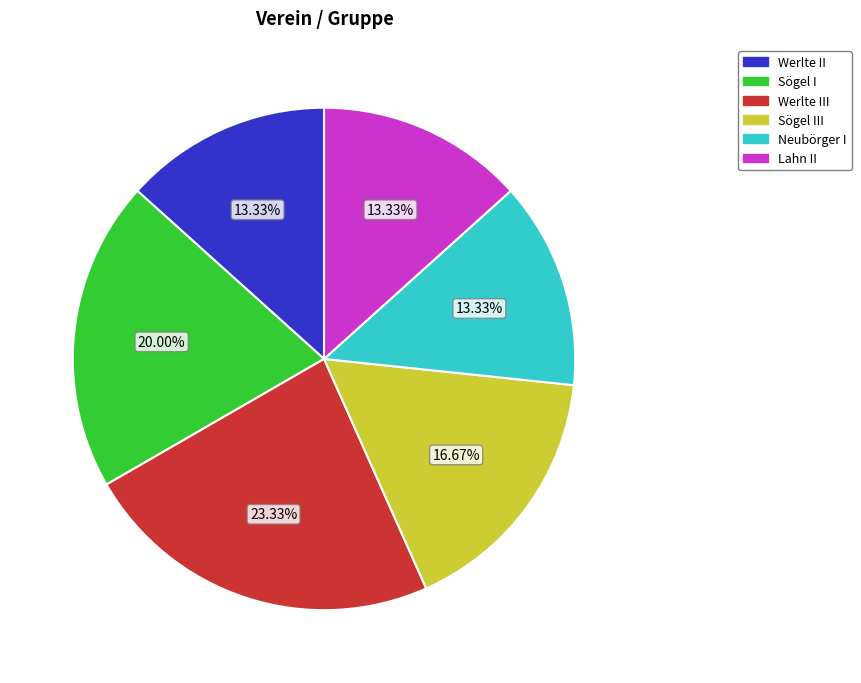

Is there any slice that represents more than half of the pie?

No